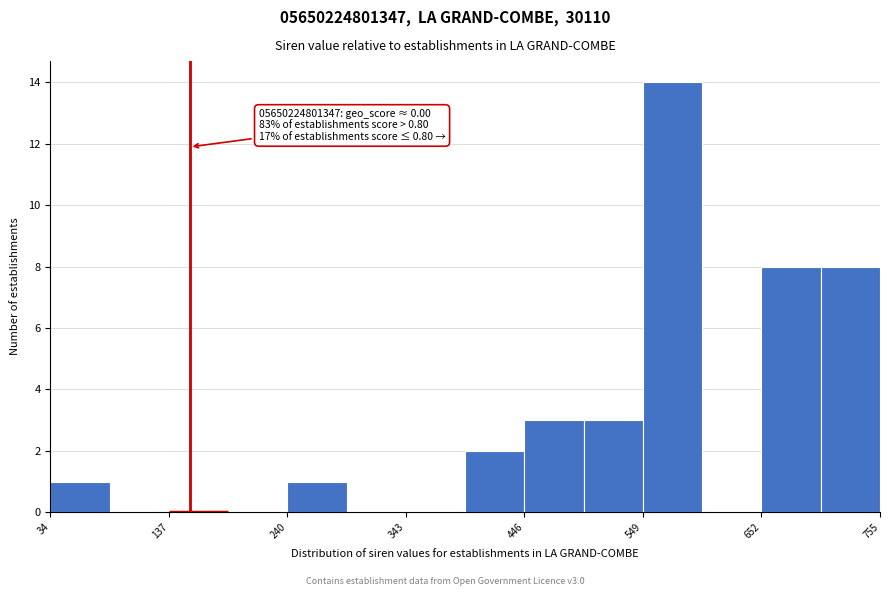

Around what value on the x-axis is the tallest bar? Give the approximate position of its centre, as read against the axis.

580